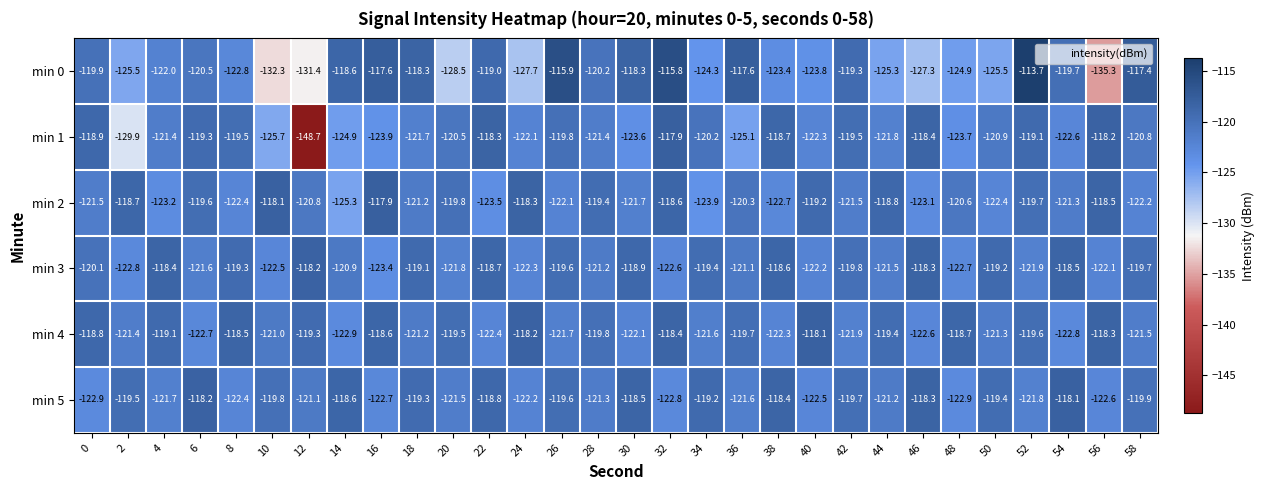

The value of min 5 at 48 is -214.1. True or false?

False